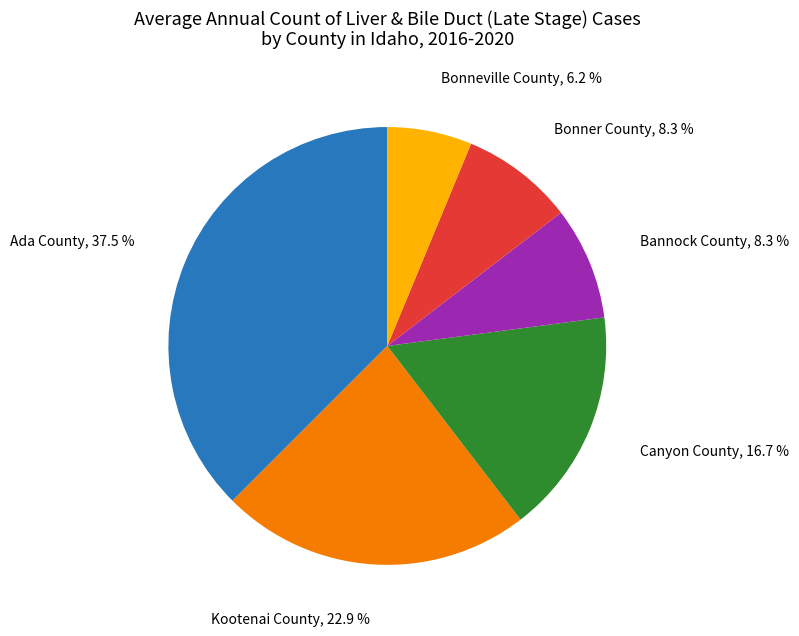

Is it true that Bannock County is 8% of the pie?

True